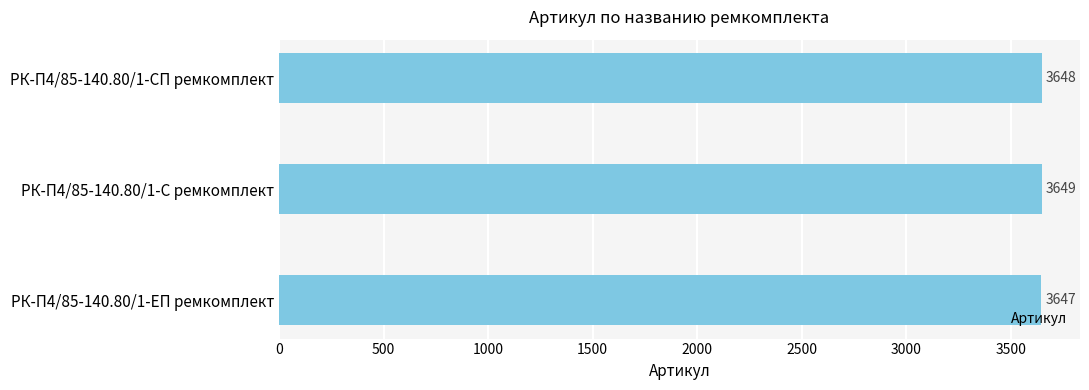

Count the values in the range 3647 to 3649.

3